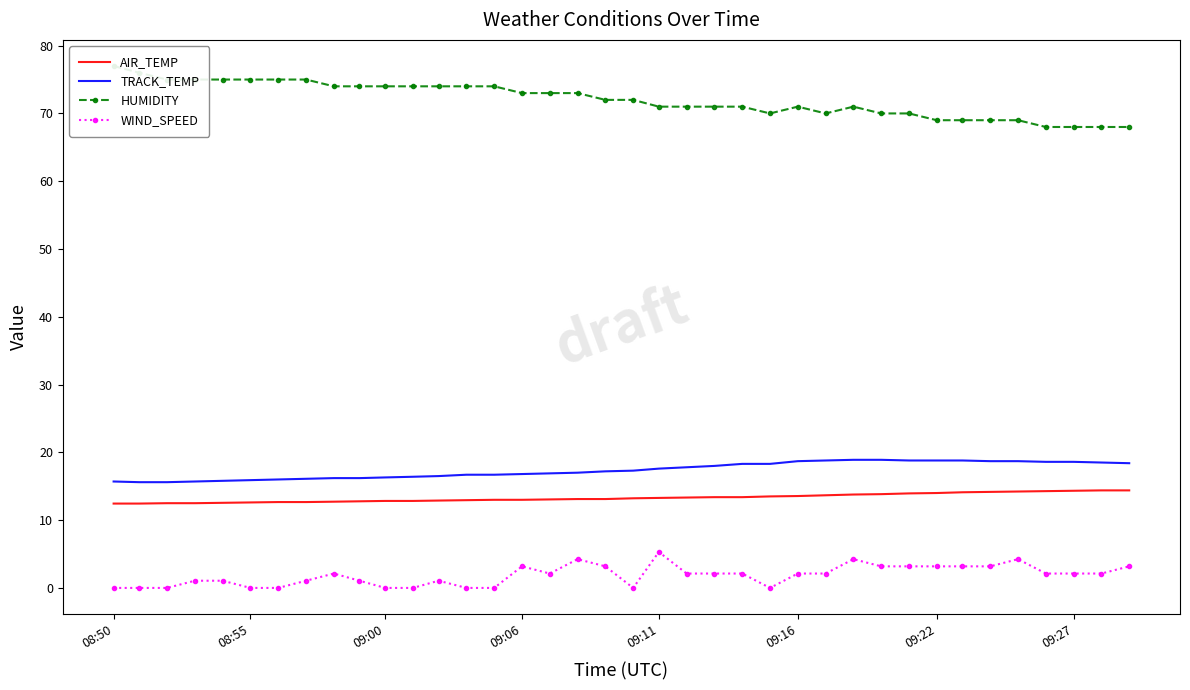

Which series has the largest total across all categories?

HUMIDITY